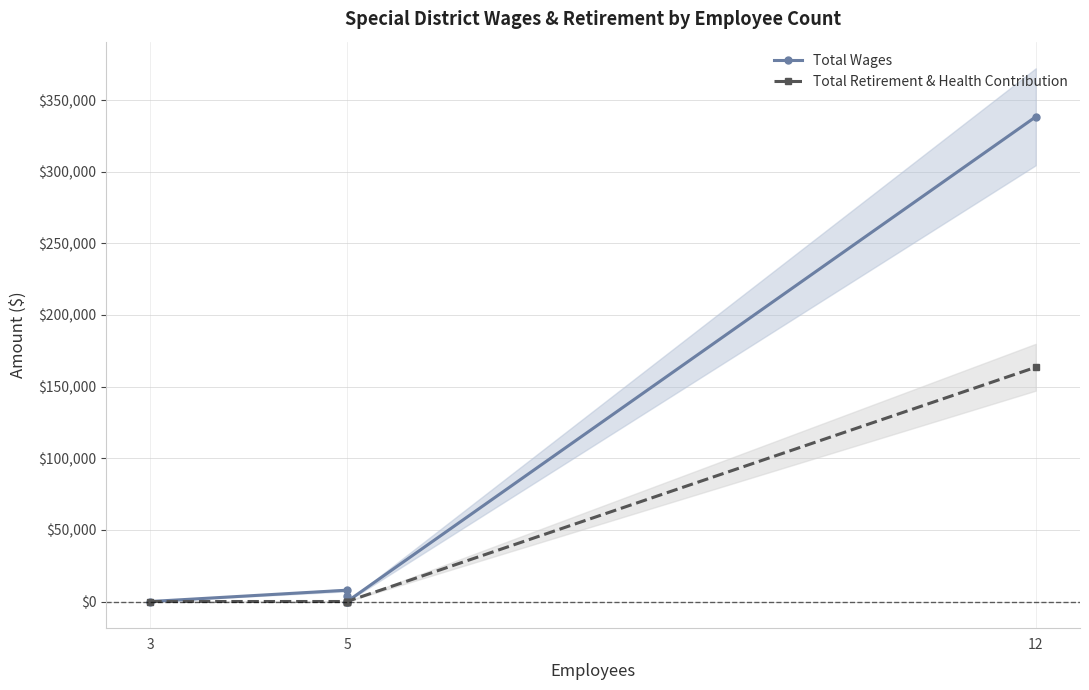

Does the chart display data point markers on the line(s)?

Yes